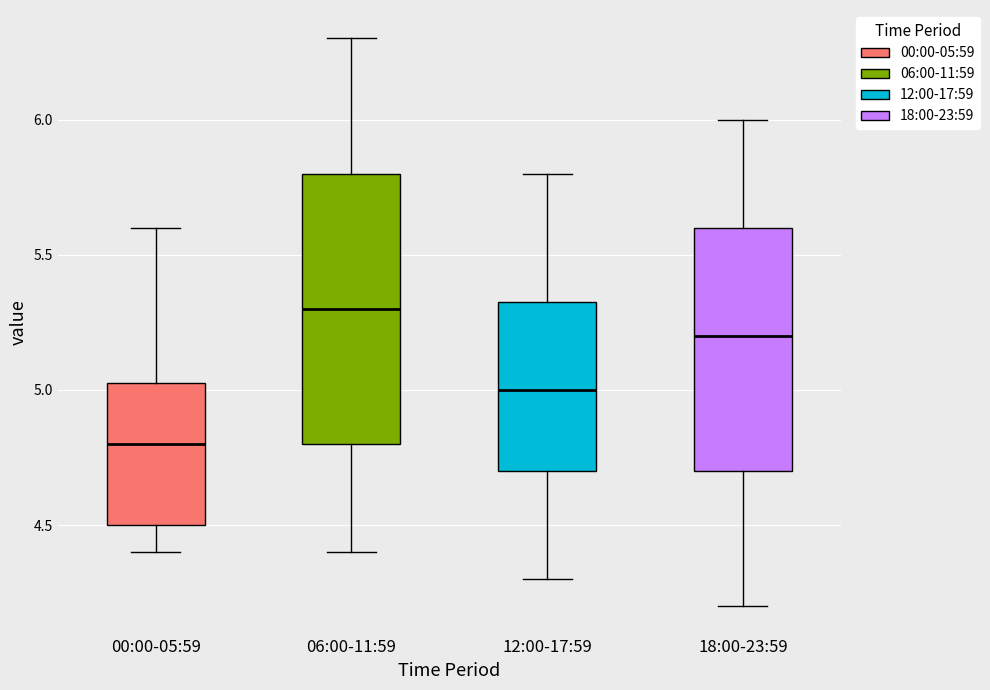

Reading left to right, read every box against the y-axis: the position of its median line, the range the box covers, and the ends of its whiskers. The values are not printed on the chart, so give them approximately, as read against the axis.

00:00-05:59: median 4.80, box 4.50 to 5.05, whiskers 4.40 to 5.60
06:00-11:59: median 5.30, box 4.80 to 5.80, whiskers 4.40 to 6.30
12:00-17:59: median 5.00, box 4.70 to 5.35, whiskers 4.30 to 5.80
18:00-23:59: median 5.20, box 4.70 to 5.60, whiskers 4.20 to 6.00